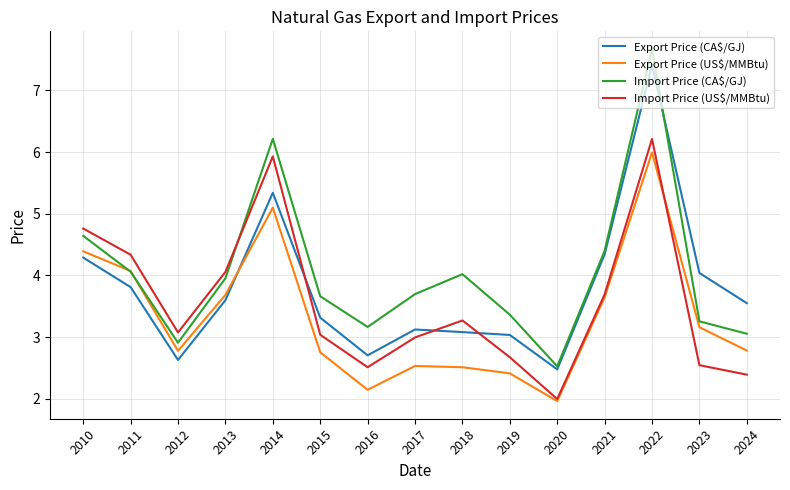

List the series in order of their peak value, highest first.

Import Price (CA$/GJ), Export Price (CA$/GJ), Import Price (US$/MMBtu), Export Price (US$/MMBtu)